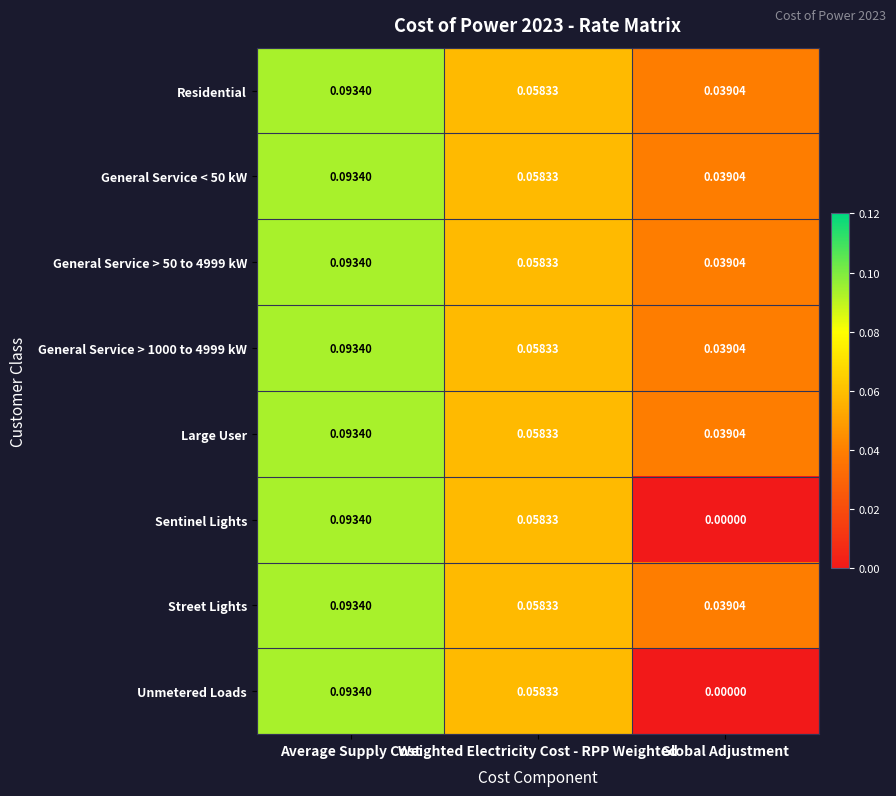

Which category has the lowest value across all series?

Global Adjustment